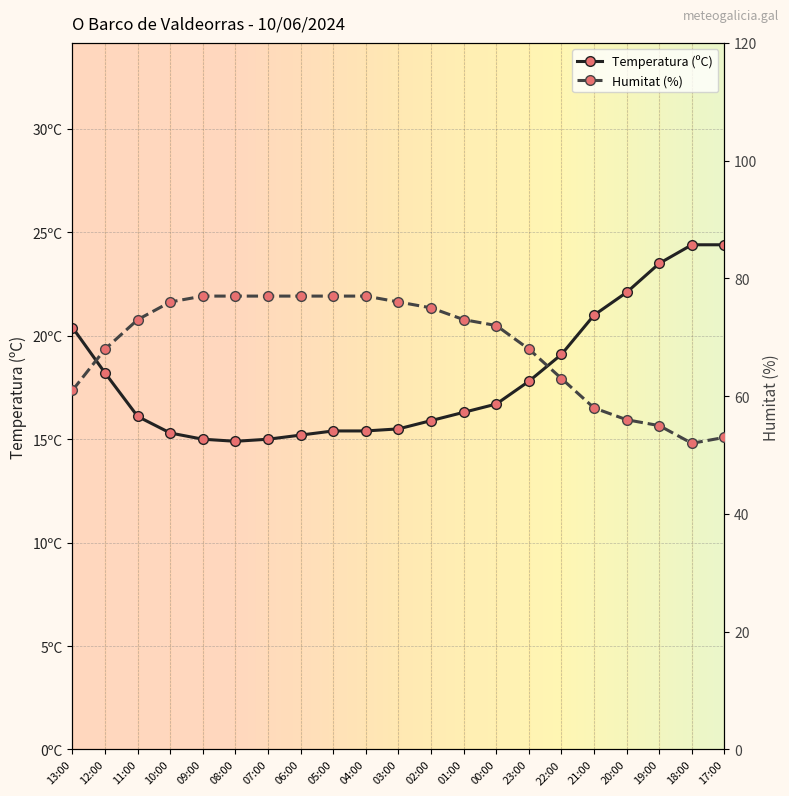

What is the label of the 6th point from the right?

22:00